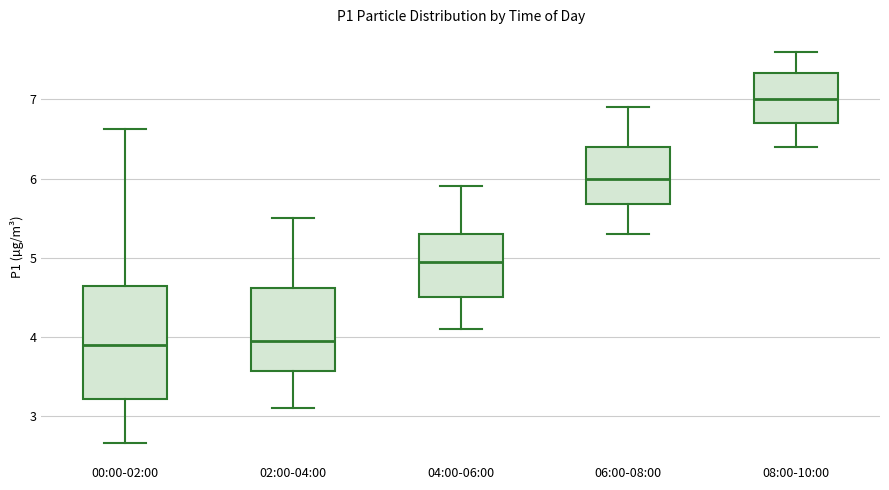

Reading left to right, read every box against the y-axis: the position of its median line, the range the box covers, and the ends of its whiskers. The values are not printed on the chart, so give them approximately, as read against the axis.

00:00-02:00: median 3.9, box 3.2 to 4.6, whiskers 2.7 to 6.6
02:00-04:00: median 4.0, box 3.6 to 4.6, whiskers 3.1 to 5.5
04:00-06:00: median 5.0, box 4.5 to 5.3, whiskers 4.1 to 5.9
06:00-08:00: median 6.0, box 5.7 to 6.4, whiskers 5.3 to 6.9
08:00-10:00: median 7.0, box 6.7 to 7.3, whiskers 6.4 to 7.6